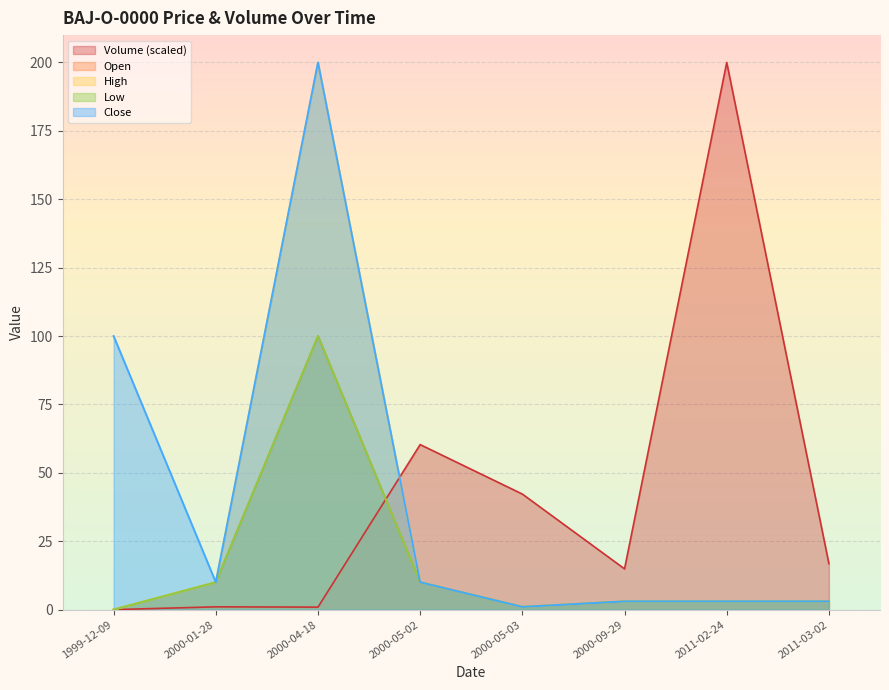

How many data points does each series have?

8